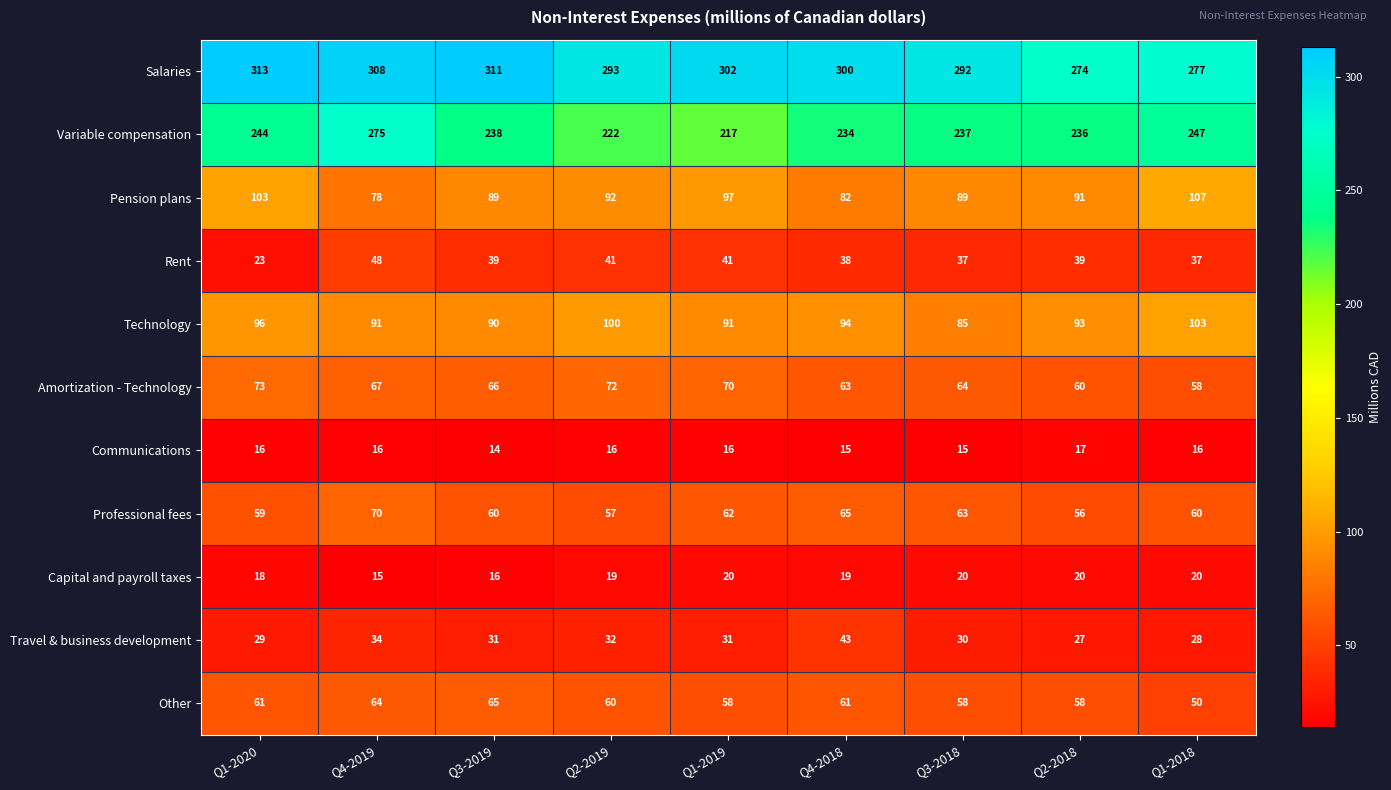

How many data points does each series have?

9